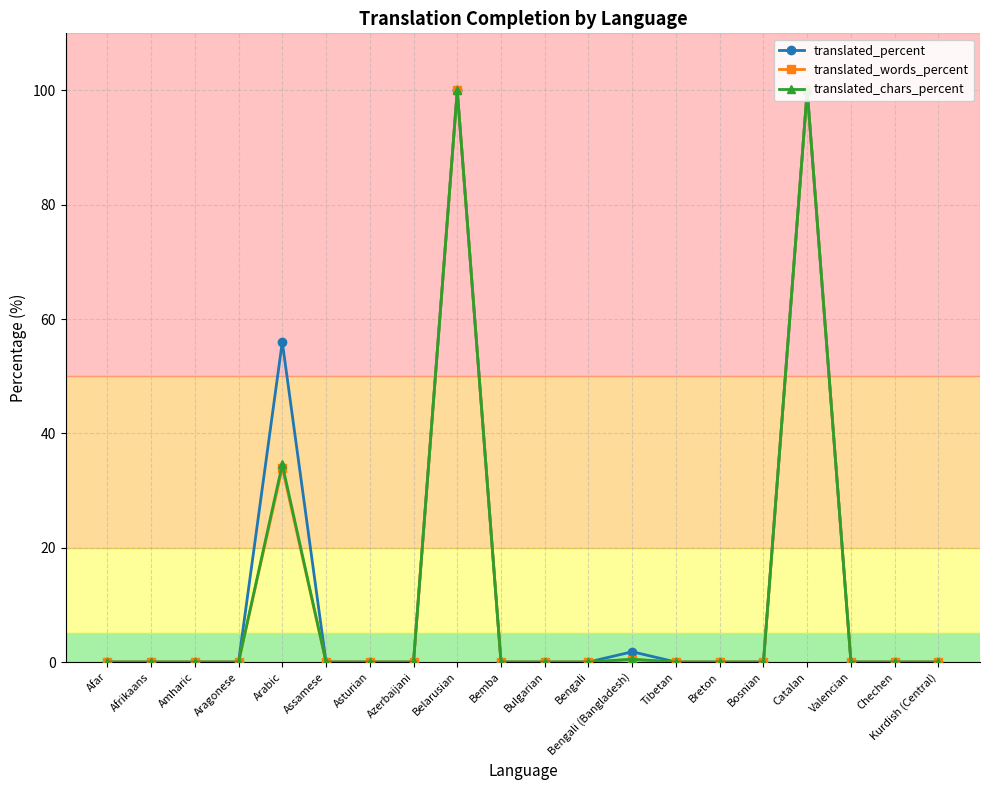

How many interior local peaks does the translated_percent series have?

4